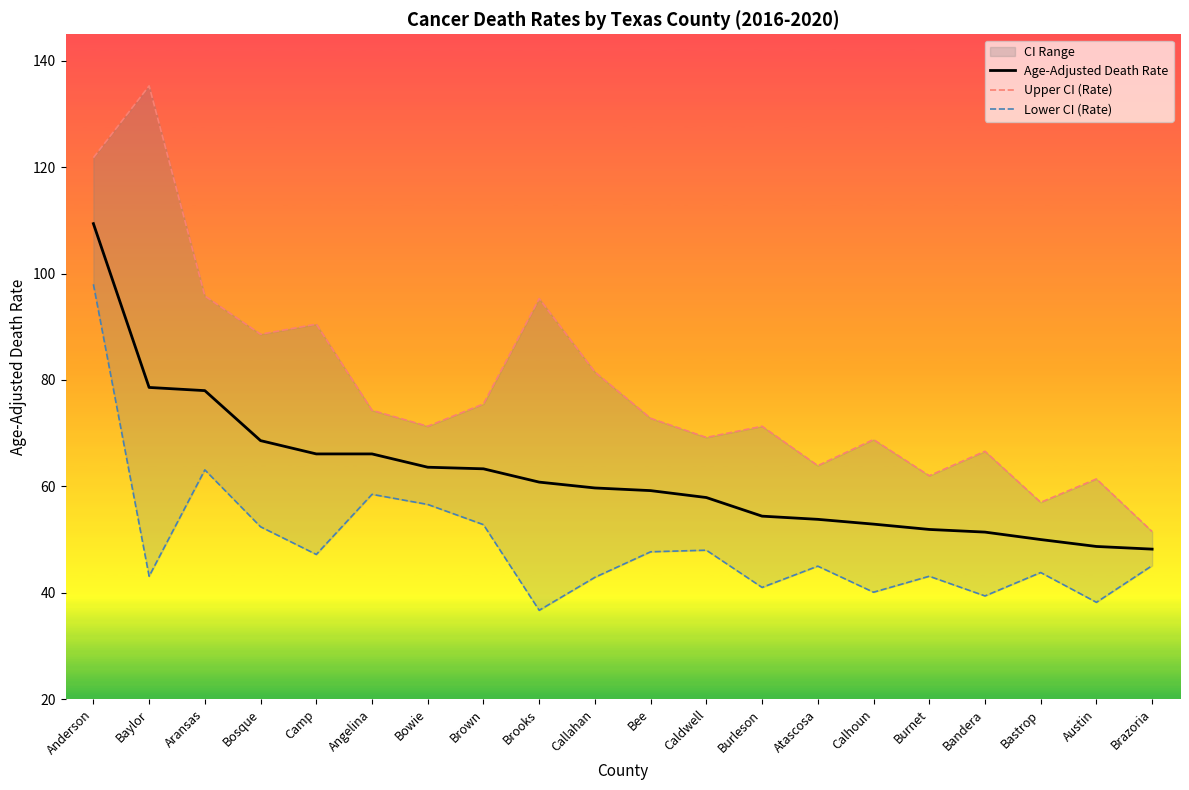

At Bosque, list the series in order from smallest to largest.

Lower CI (Rate), Age-Adjusted Death Rate, Upper CI (Rate)